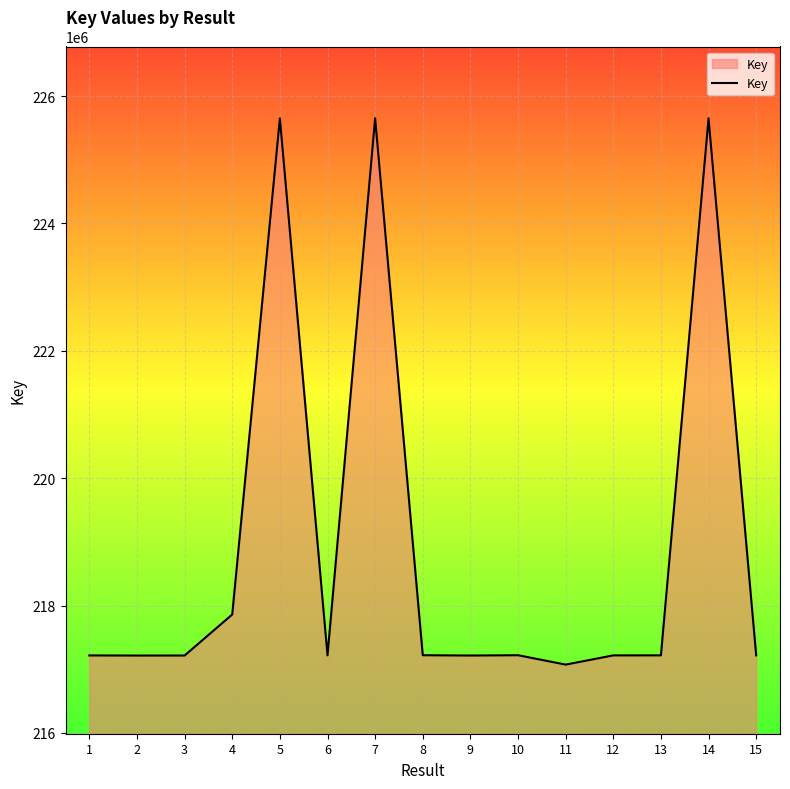

What is the difference between the maximum and minimum values?

8577989